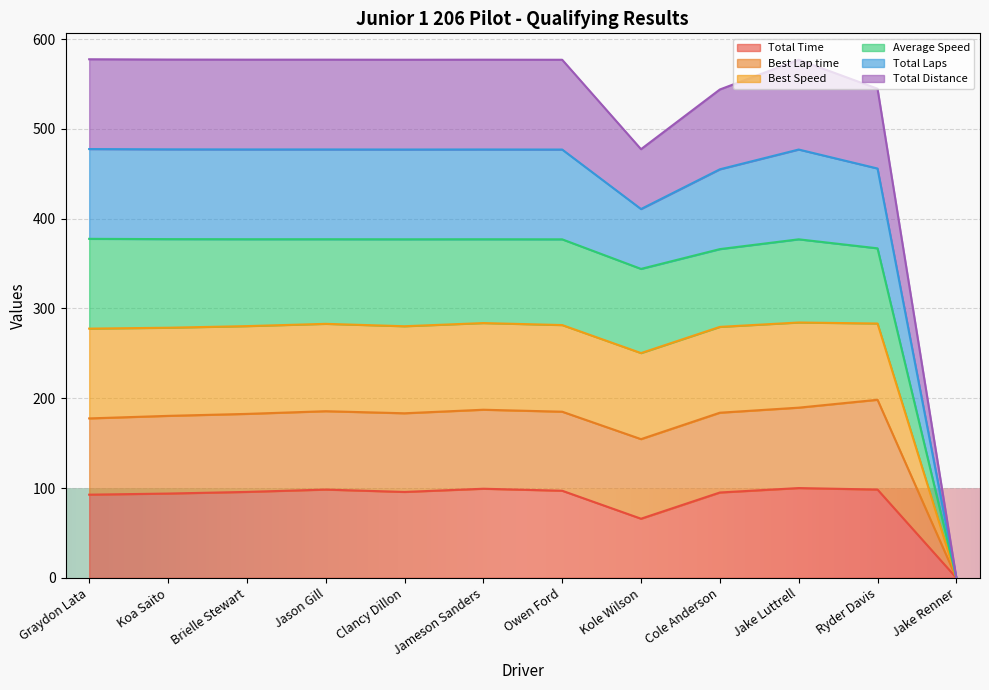

Does the chart display data point markers on the line(s)?

No